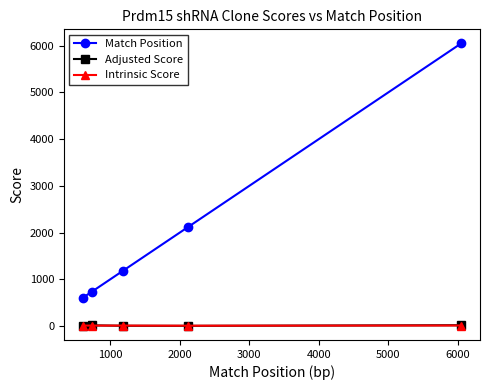

True or false: Match Position and Adjusted Score intersect in this chart.

False